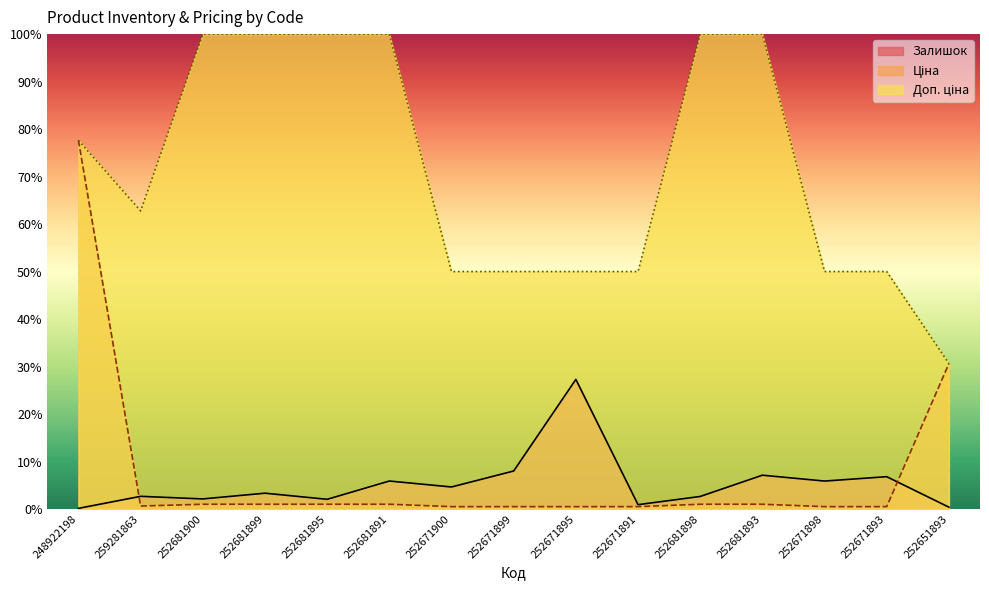

Read the Ціна value at 252671893.

0.5